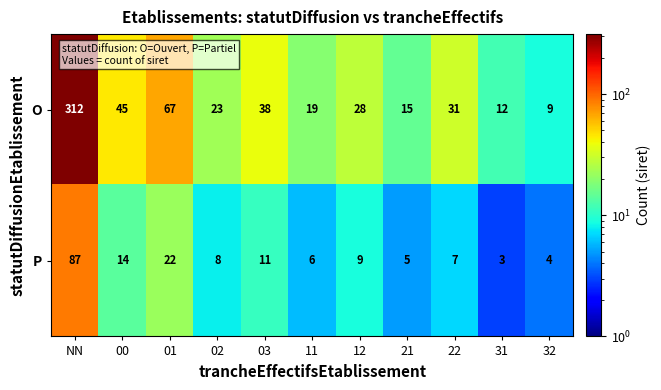

At which category does the chart reach its minimum across all series?

31